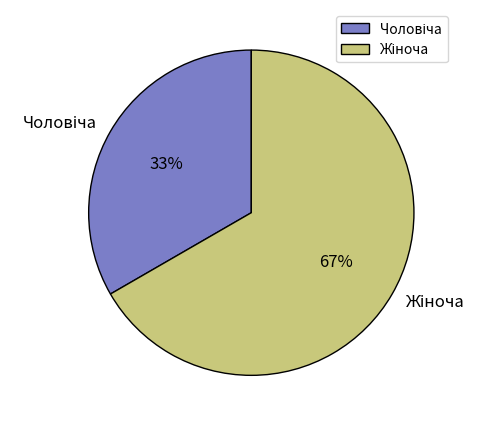

To the nearest percent, what is the average slice percentage?

50%